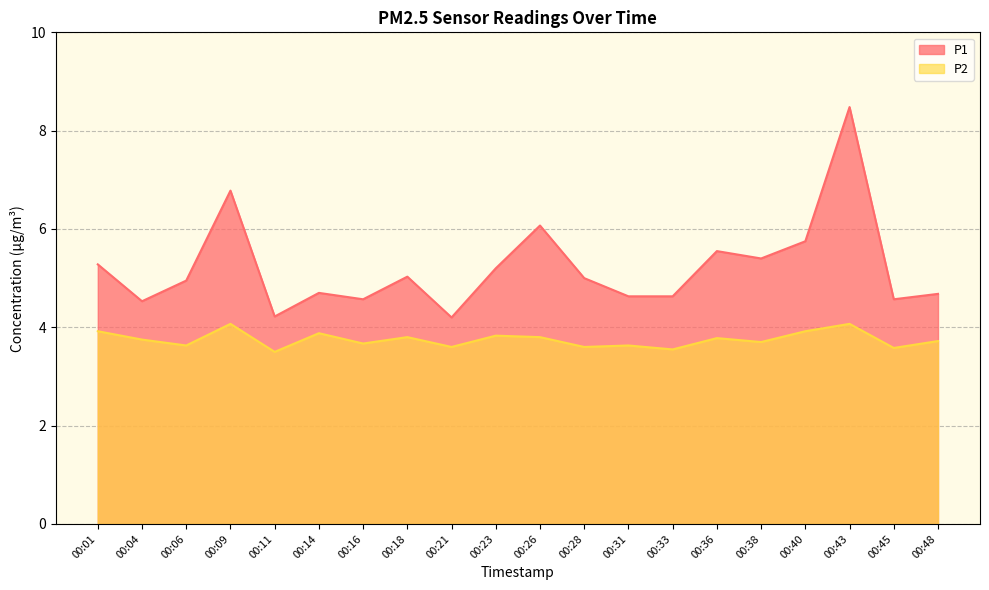

Where is the first local maximum for P1?

00:09